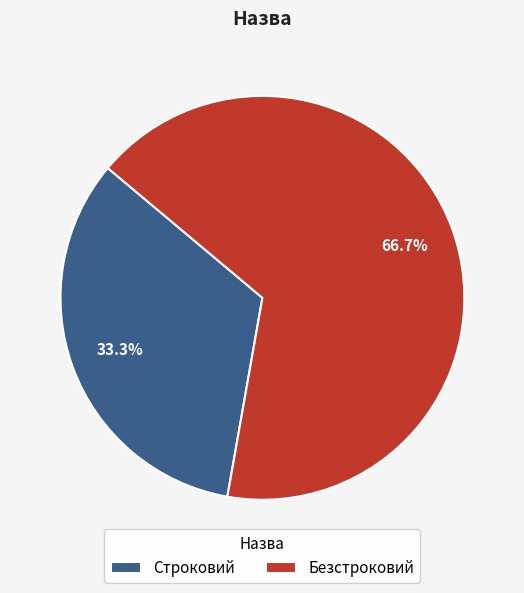

Which category accounts for the majority?

Безстроковий